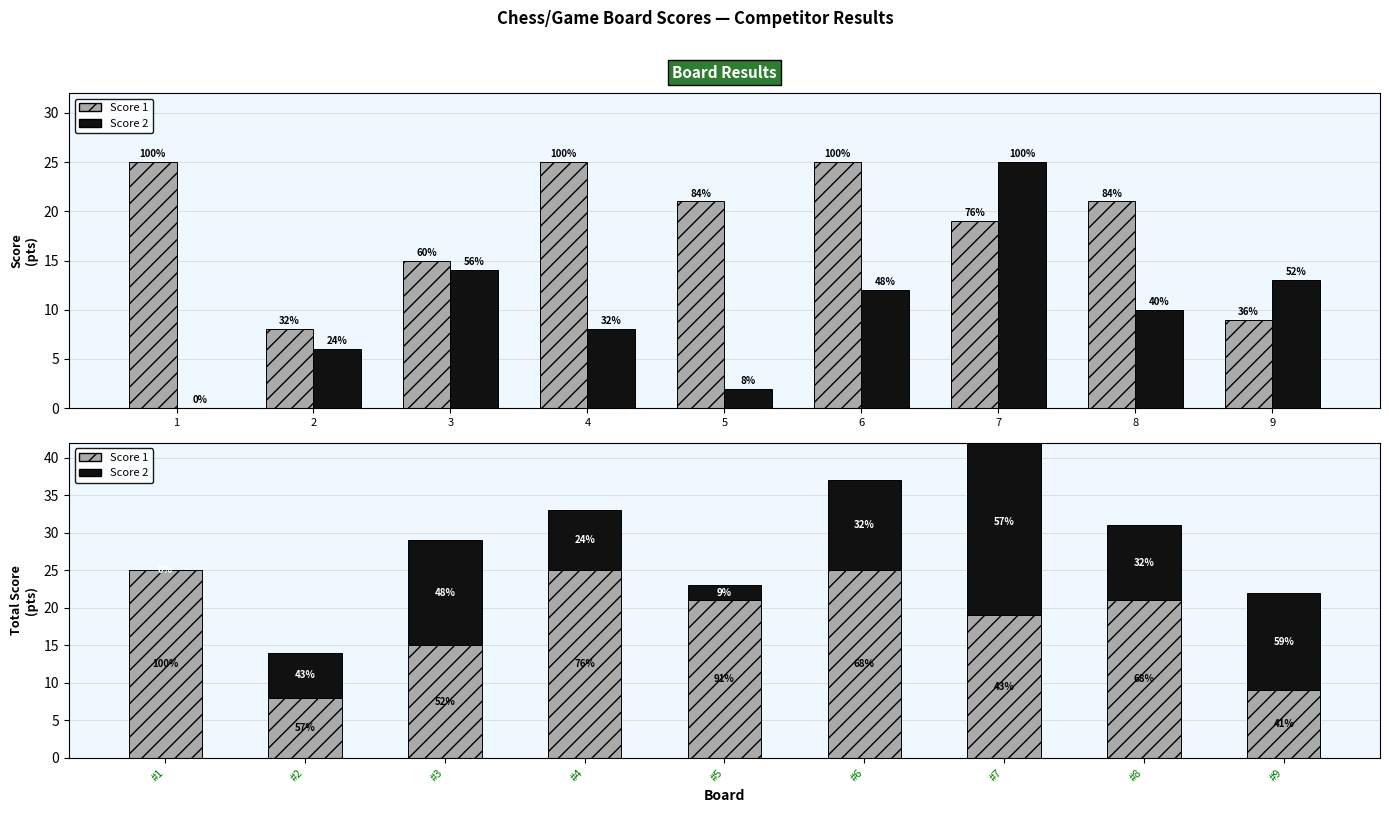

What is the difference between the Score 2 values at #2 and #1?

6